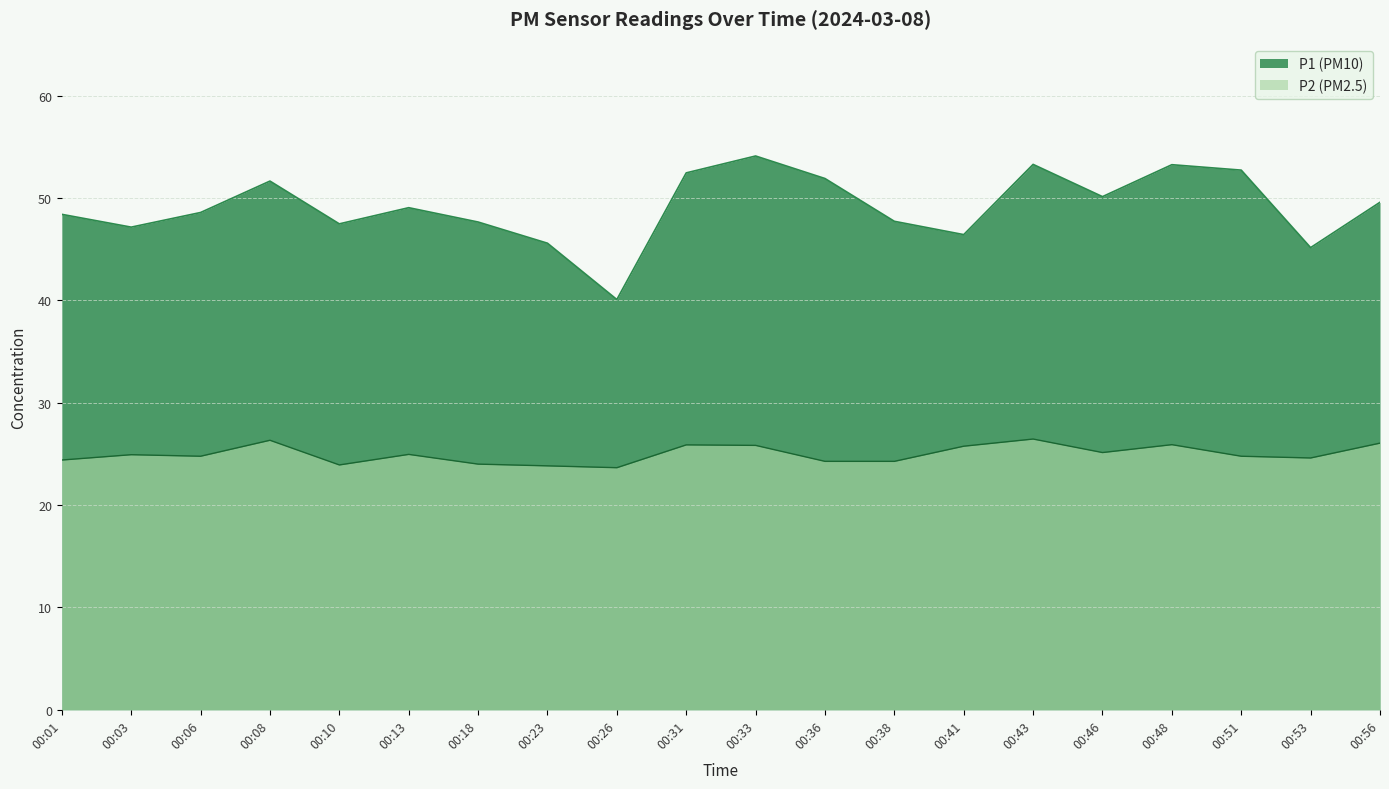

How many interior local valleys does the P1 series have?

6